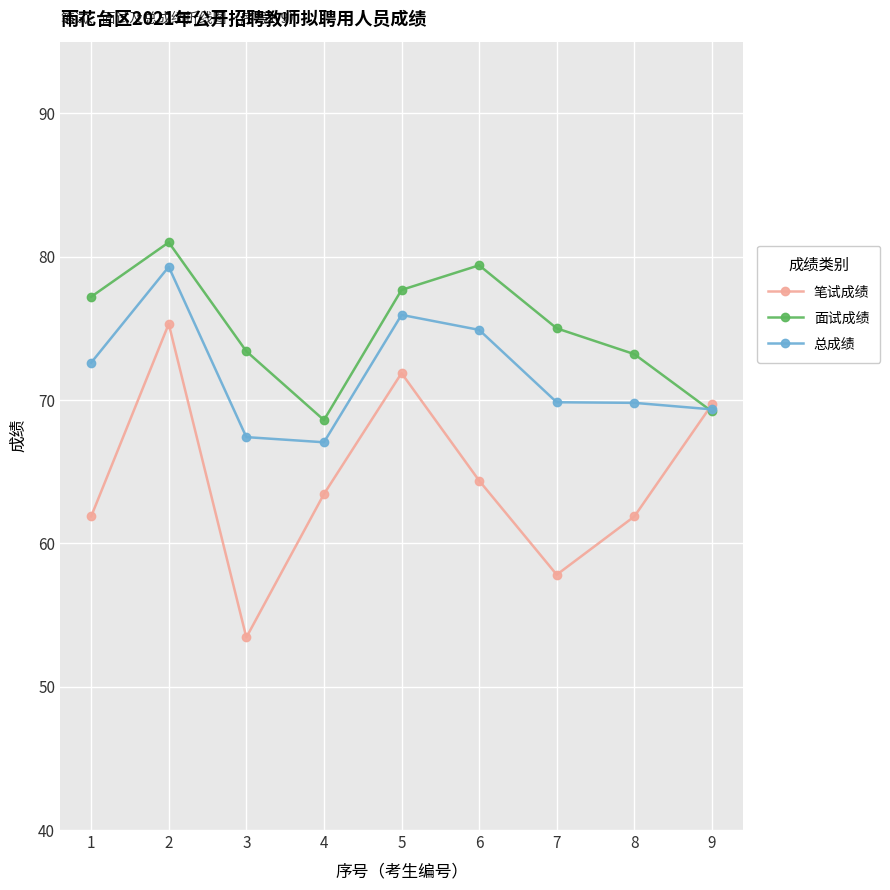

Rank the series by their average value, from highest to lowest.

面试成绩, 总成绩, 笔试成绩